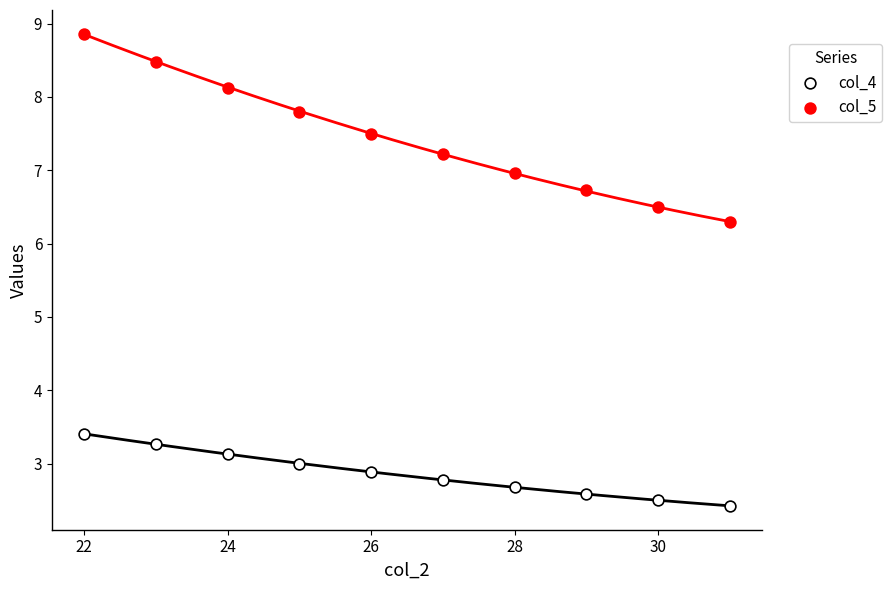

Which series contains the highest Y value?

col_5